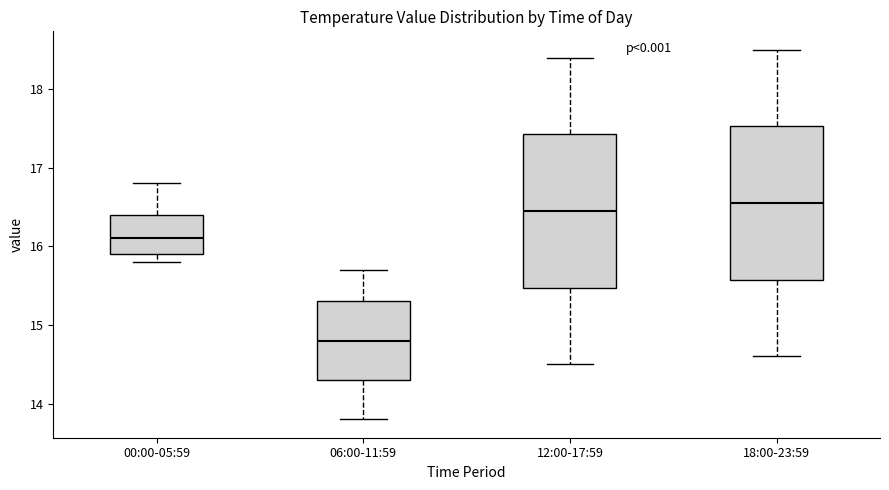

Which box has the lowest median line?

06:00-11:59